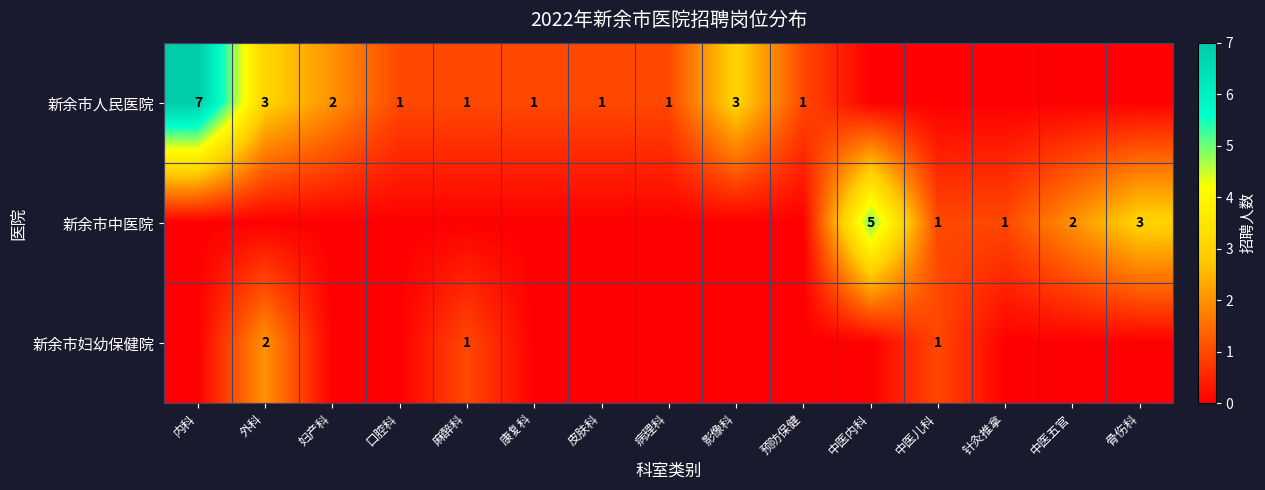

The value of 新余市中医院 at 针灸推拿 is 1. True or false?

True